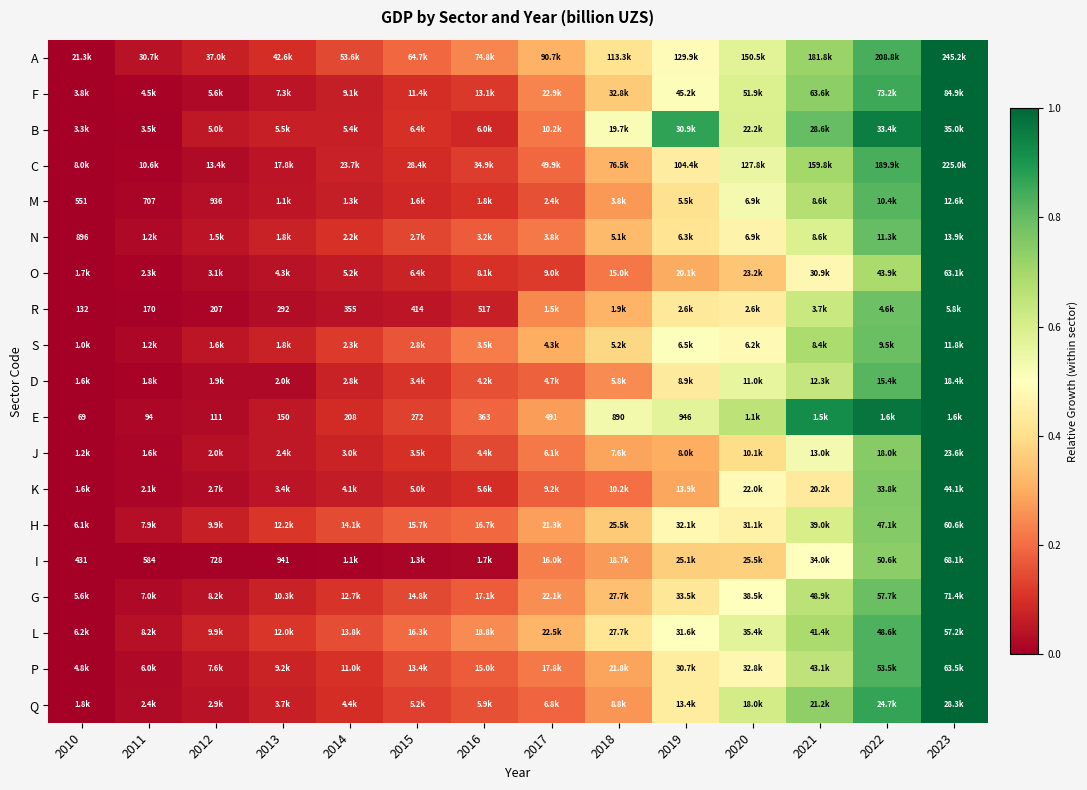

Which label corresponds to the largest value in the chart?

2023